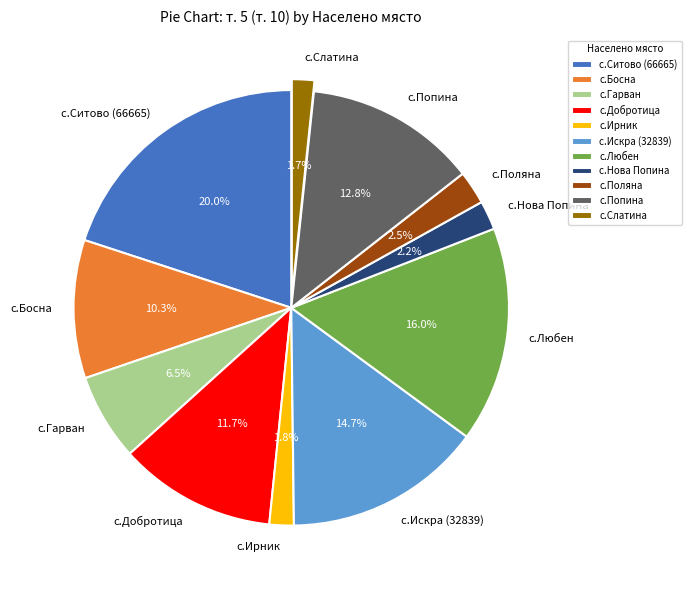

Count the number of slices in the pie.

11